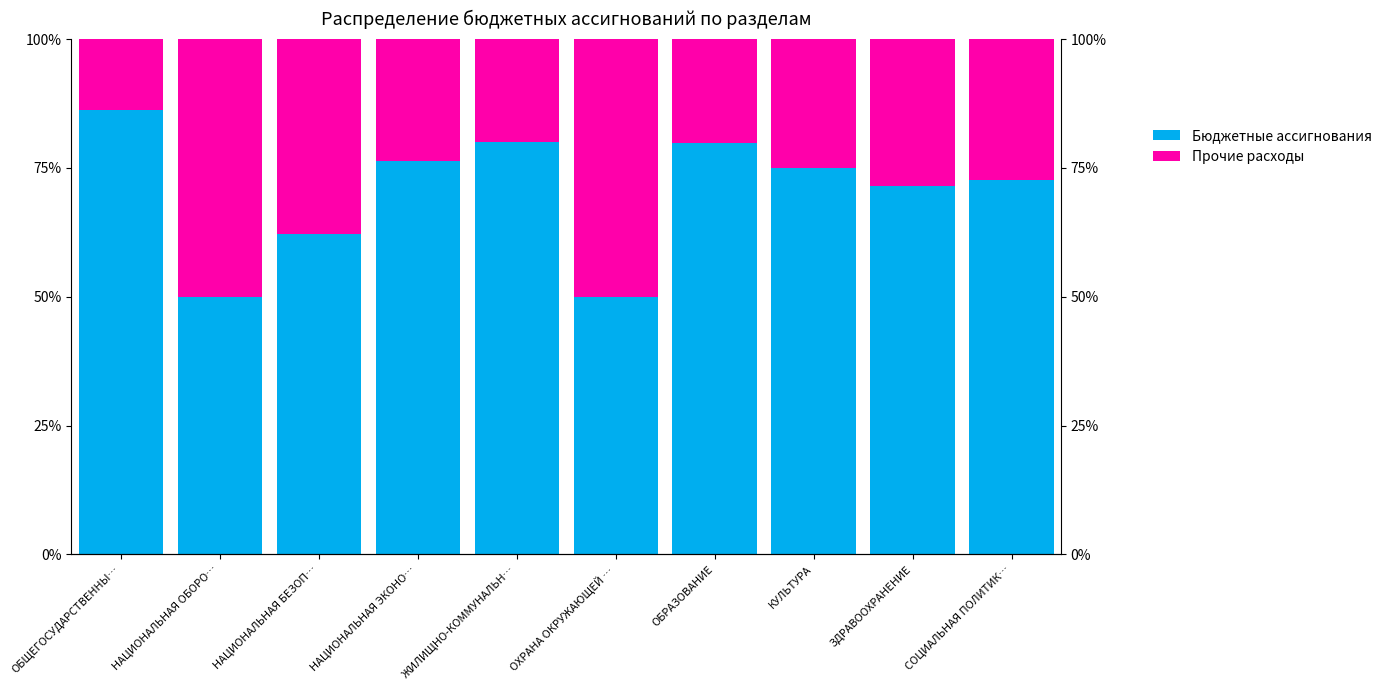

At which category does the chart reach its minimum across all series?

ОБЩЕГОСУДАРСТВЕННЫ…